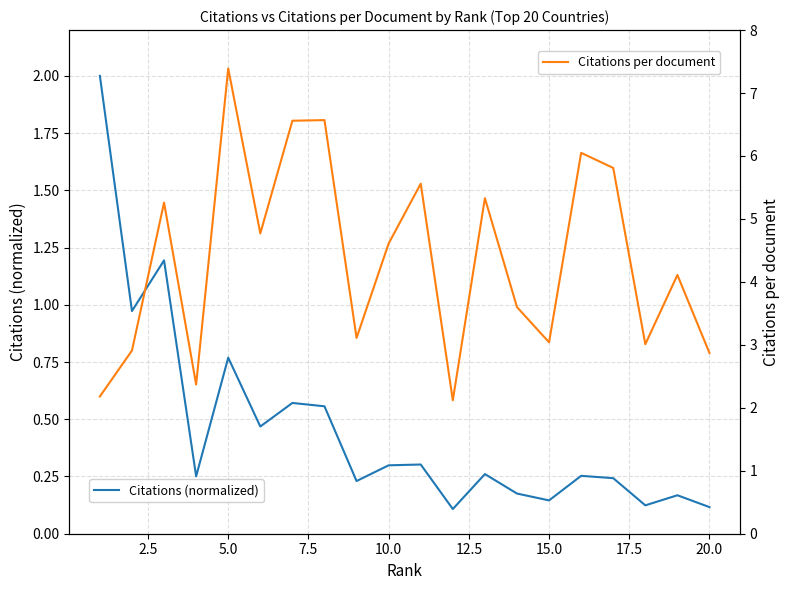

Which series has the largest total across all categories?

Citations per document